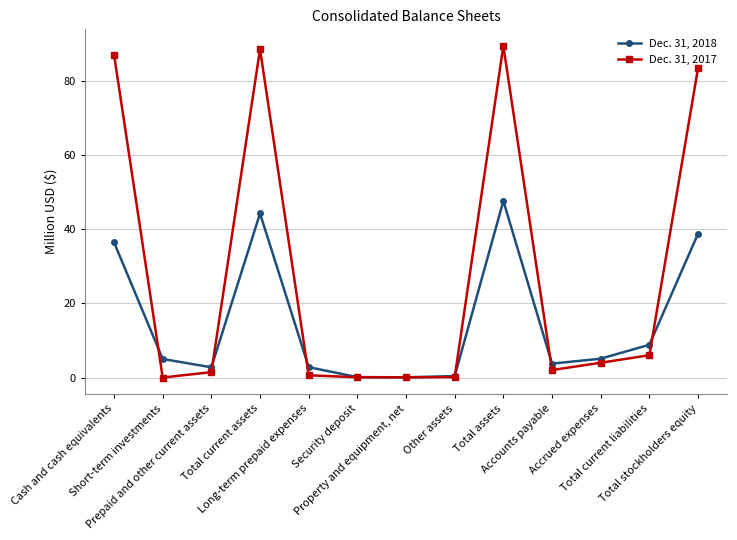

Which series has the largest range (max minus min)?

Dec. 31, 2017